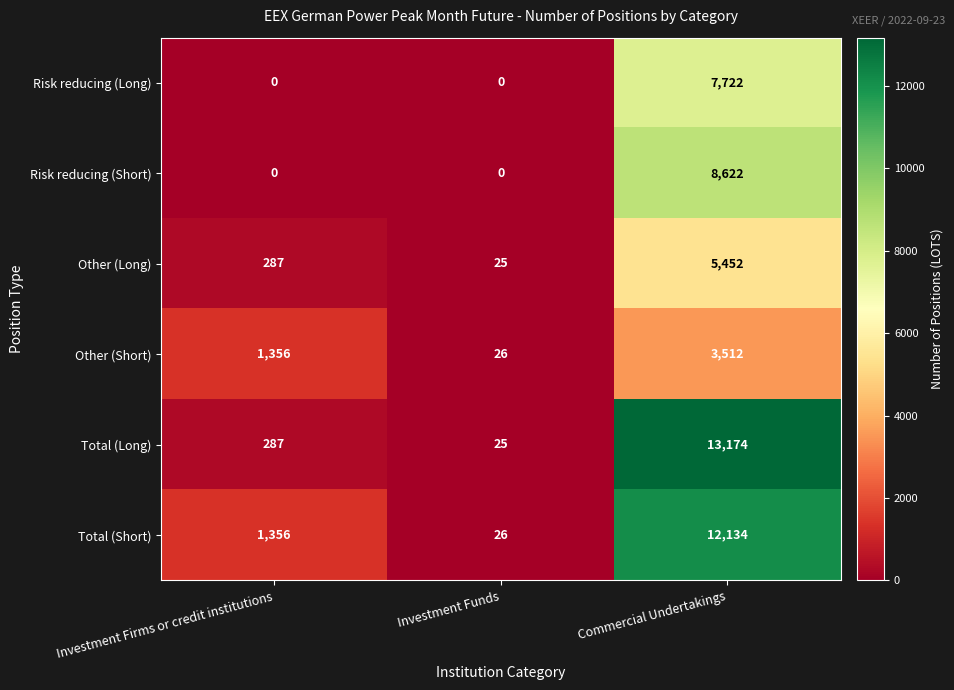

Which series changed the most between Investment Funds and Commercial Undertakings?

Total (Long)